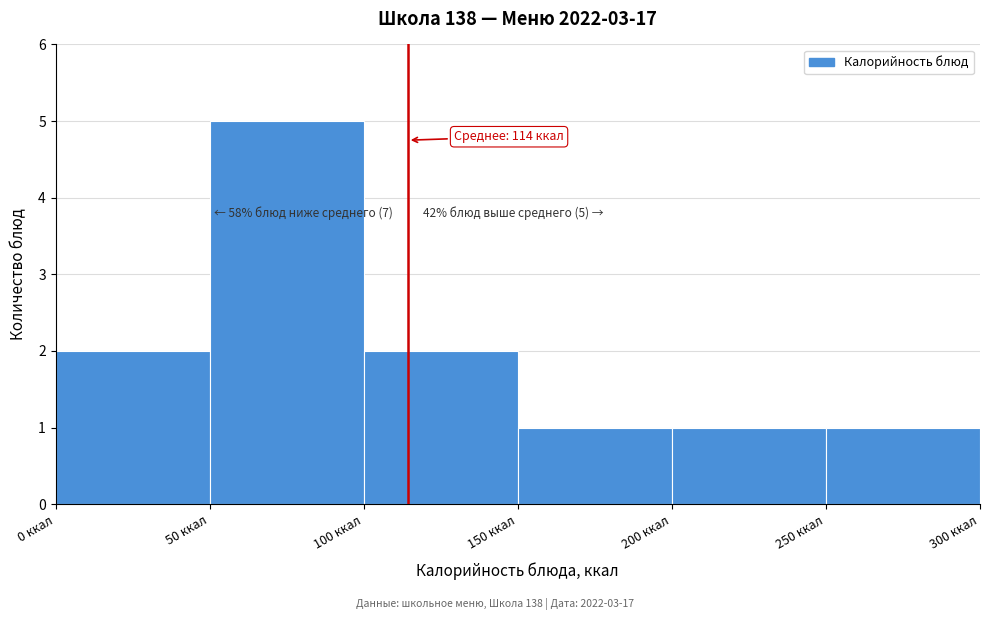

Over which range of the x-axis is the bar tallest?

50 to 100